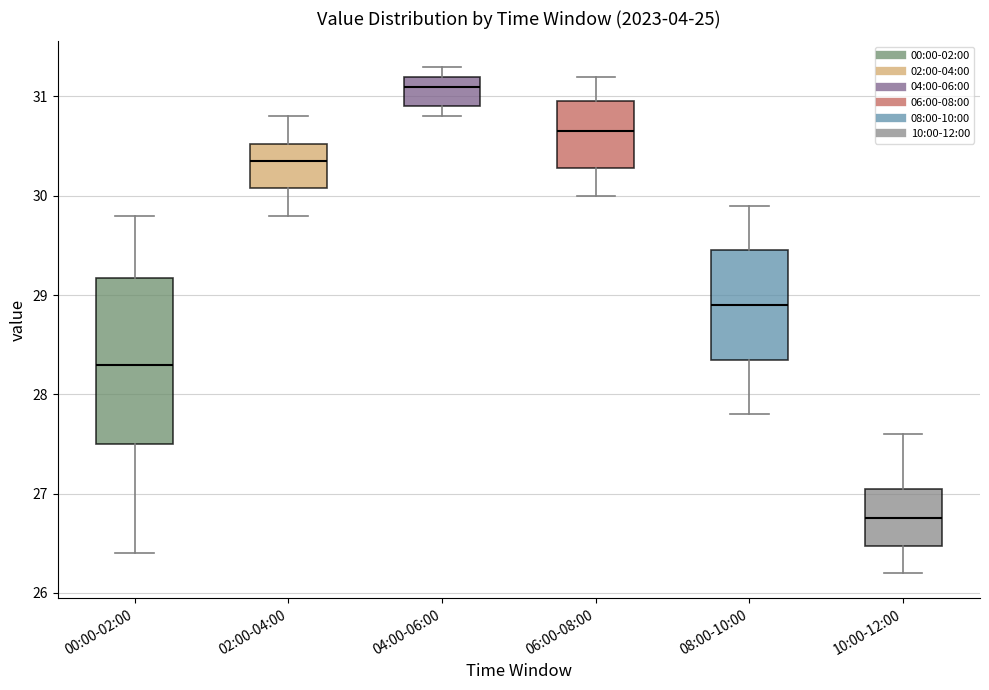

Reading left to right, transcribe this box plot: for each box, give where its median line is, the range the box spans, and where its two whiskers end, as read against the y-axis. The values are not printed on the chart, so give them approximately, as read against the axis.

00:00-02:00: median 28.3, box 27.5 to 29.2, whiskers 26.4 to 29.8
02:00-04:00: median 30.4, box 30.1 to 30.5, whiskers 29.8 to 30.8
04:00-06:00: median 31.1, box 30.9 to 31.2, whiskers 30.8 to 31.3
06:00-08:00: median 30.7, box 30.3 to 31.0, whiskers 30.0 to 31.2
08:00-10:00: median 28.9, box 28.4 to 29.5, whiskers 27.8 to 29.9
10:00-12:00: median 26.8, box 26.5 to 27.1, whiskers 26.2 to 27.6